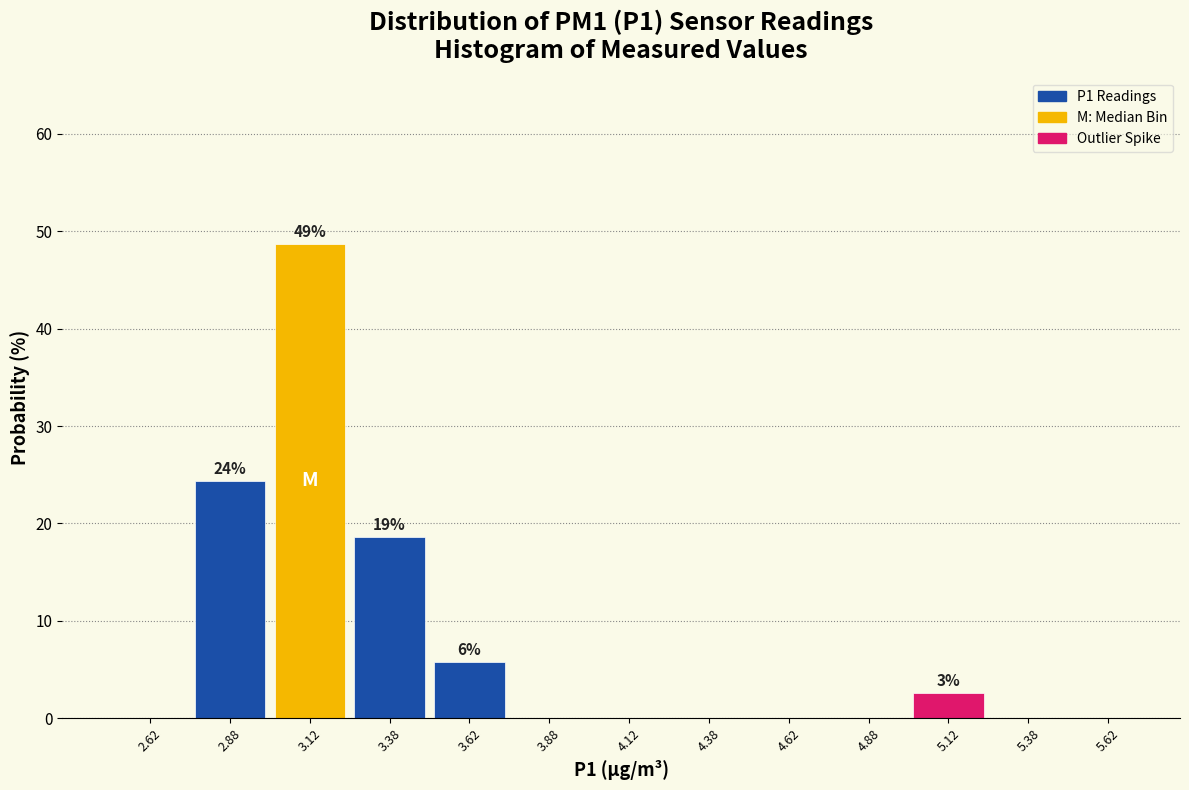

Over which range of the x-axis is the bar tallest?

3.00 to 3.25